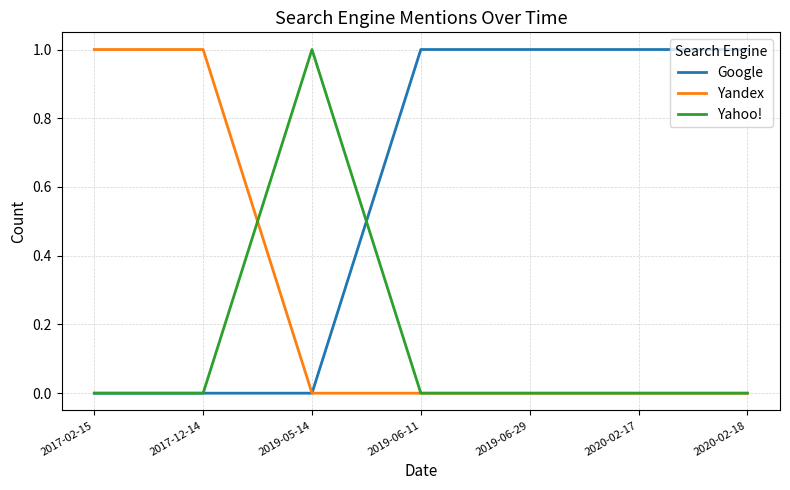

What position from the left is 2020-02-18?

7